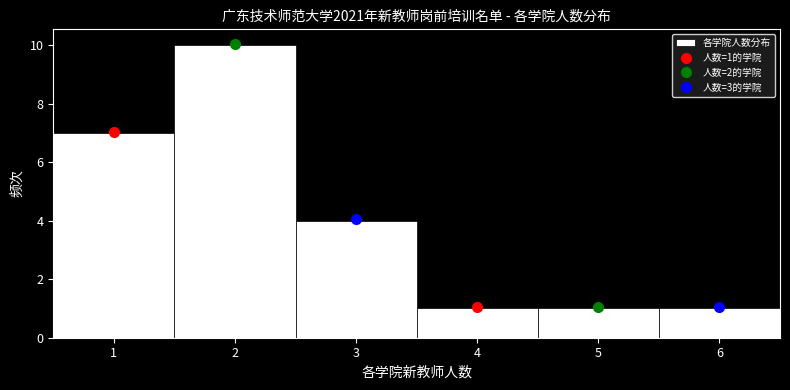

Over which range of the x-axis is the bar tallest?

1.5 to 2.5